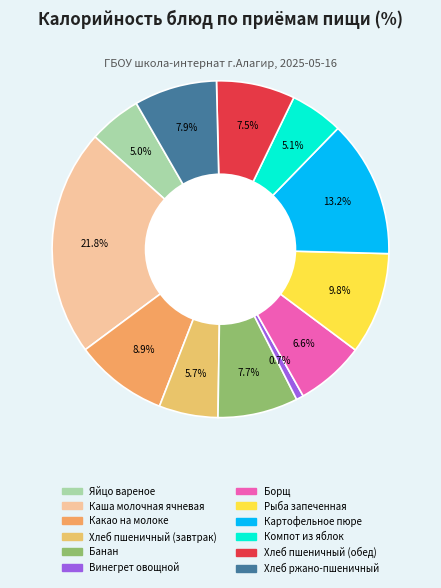

Which category has the smallest portion of the pie?

Винегрет овощной